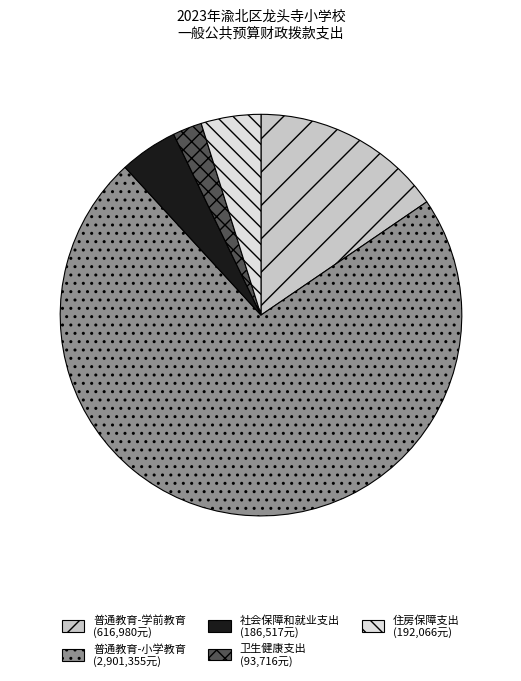

Between 住房保障支出 and 普通教育-小学教育, which is larger?

普通教育-小学教育